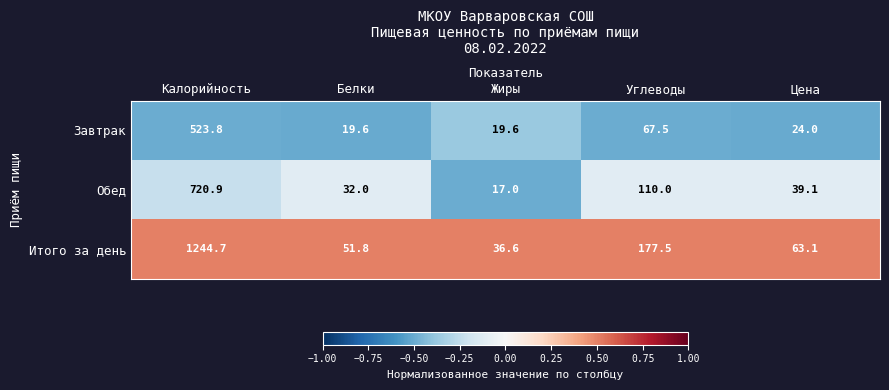

List the series in order of their overall mean, lowest first.

Завтрак, Обед, Итого за день